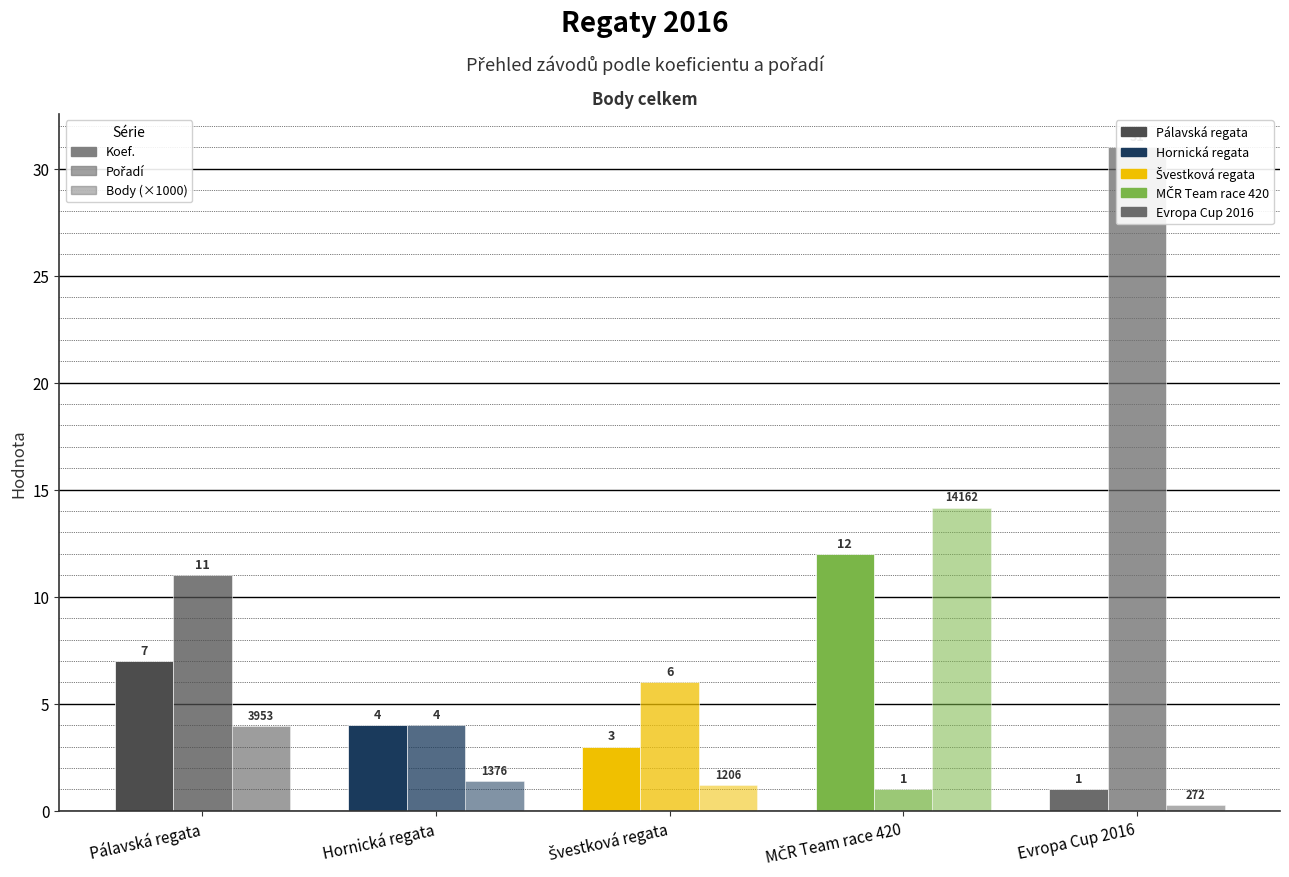

List the series in order of their overall mean, lowest first.

Body (×1000), Koef., Pořadí